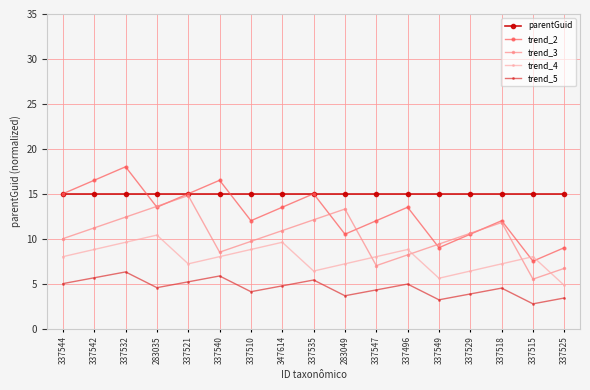

What is the sum of the trend_5 values at 337510 and 283049?

7.8